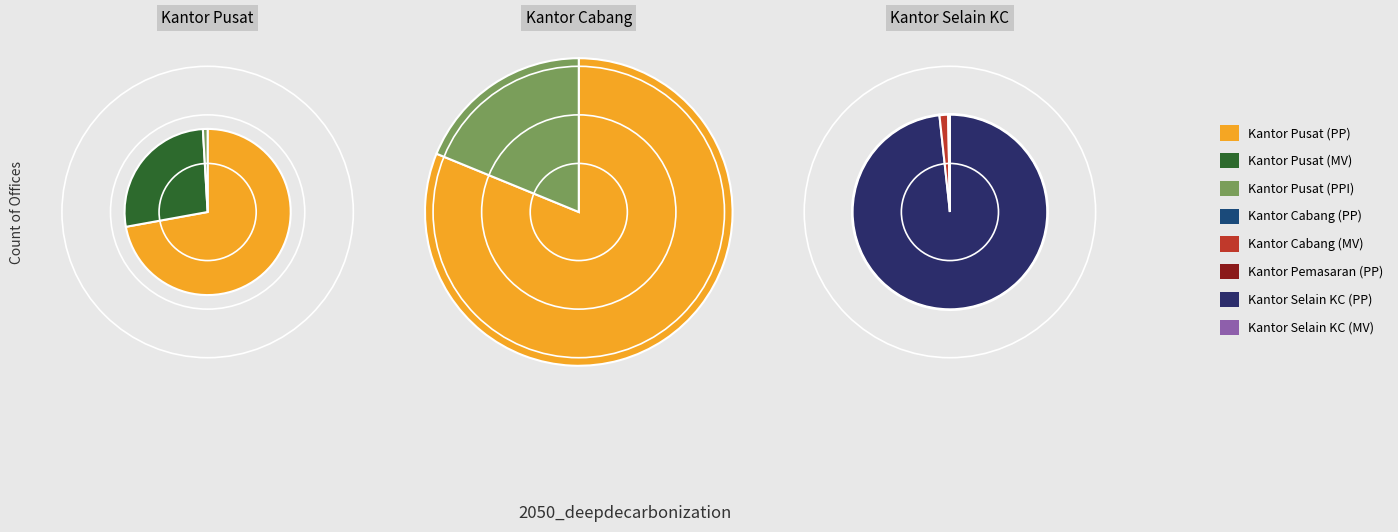

Is it true that Kantor Selain KC (PP) is 18% of the pie?

True